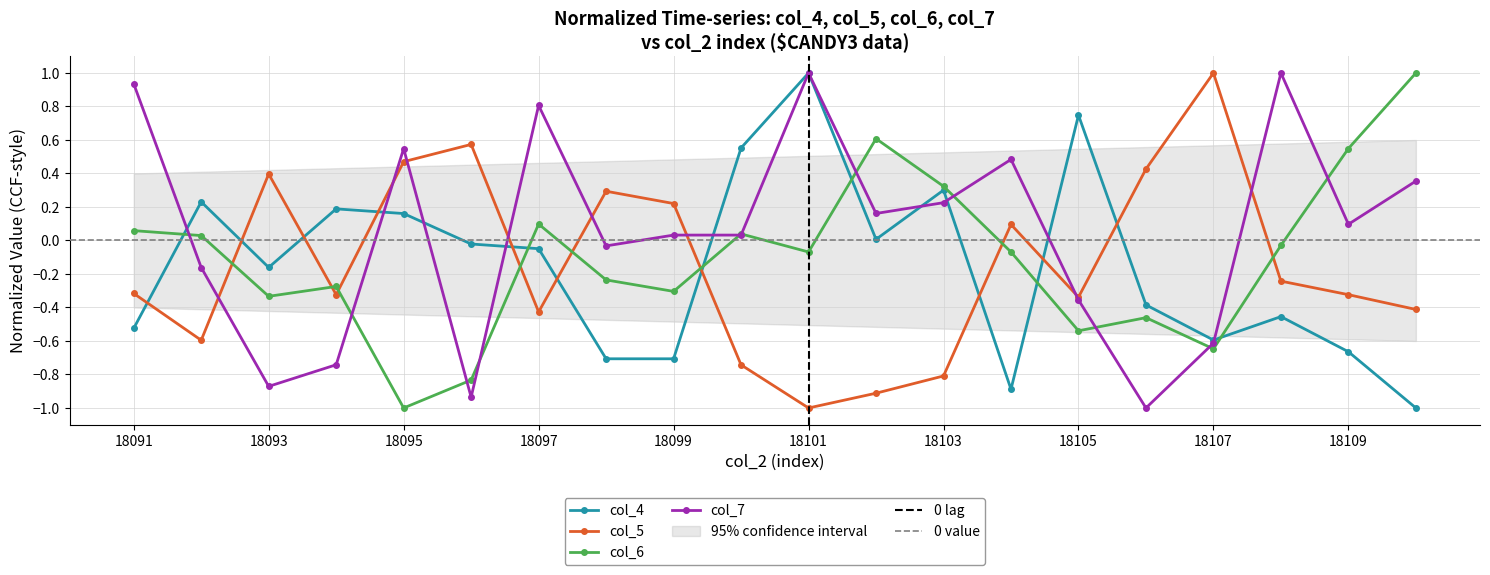

The value of col_5 at 18095 is 0.7. True or false?

False